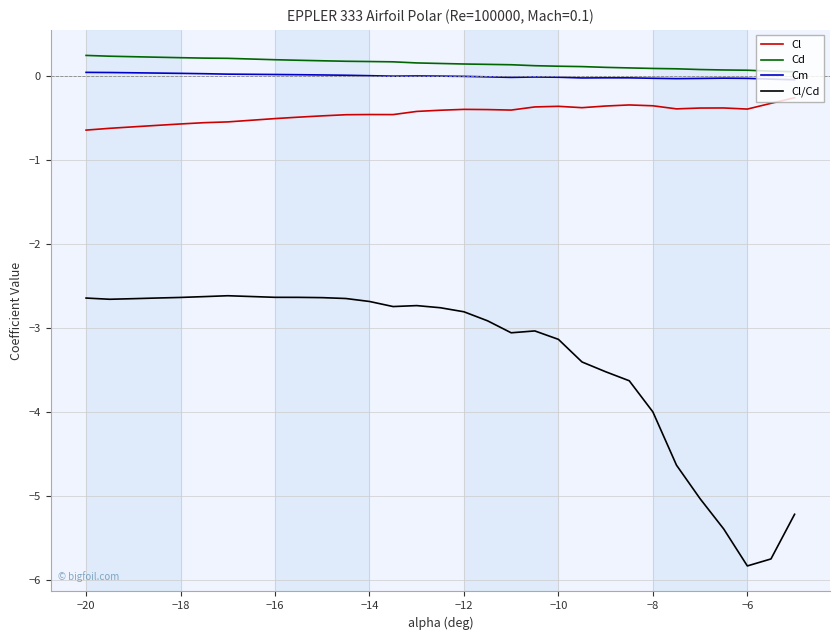

Which series has the largest range (max minus min)?

Cl/Cd